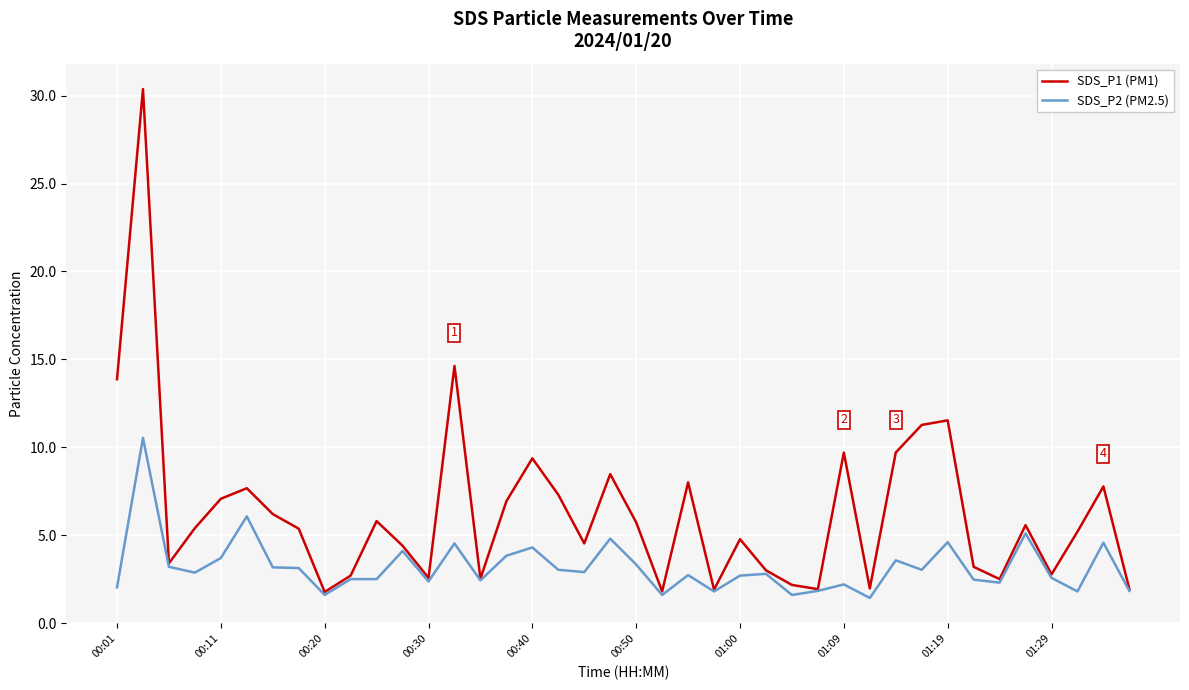

Which series has the largest total across all categories?

SDS_P1 (PM1)